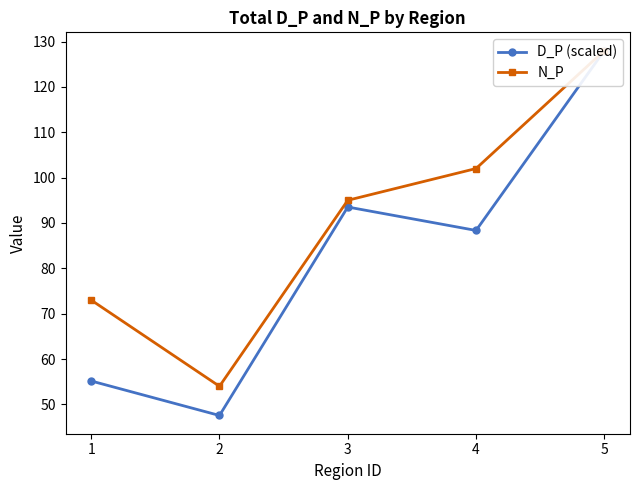

What is the total value across all series at 4?

190.4